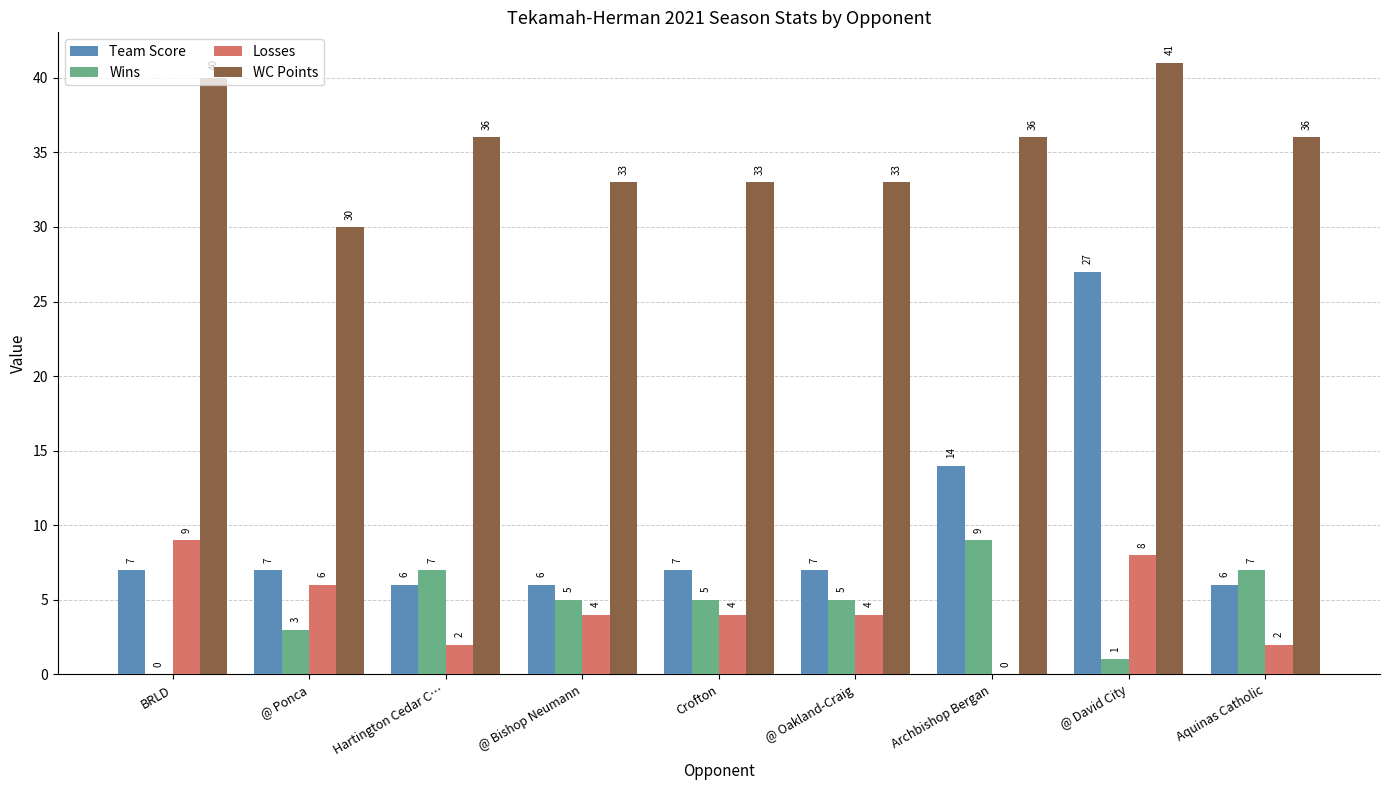

How many distinct data groups are displayed?

4